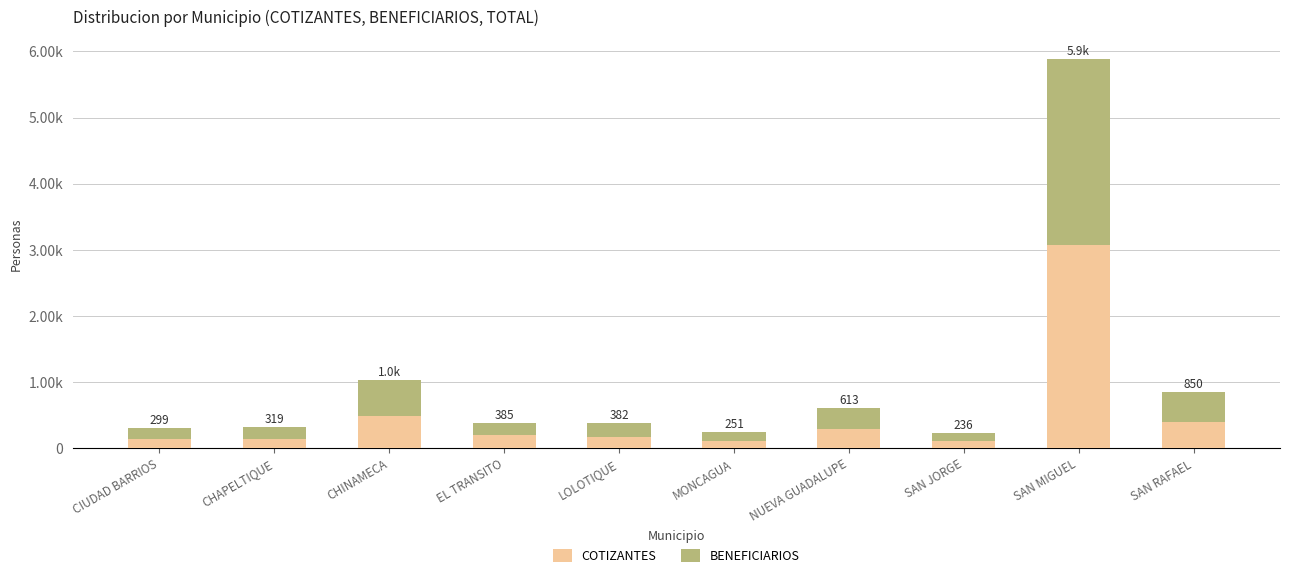

What are all the series names shown in the legend?

COTIZANTES, BENEFICIARIOS